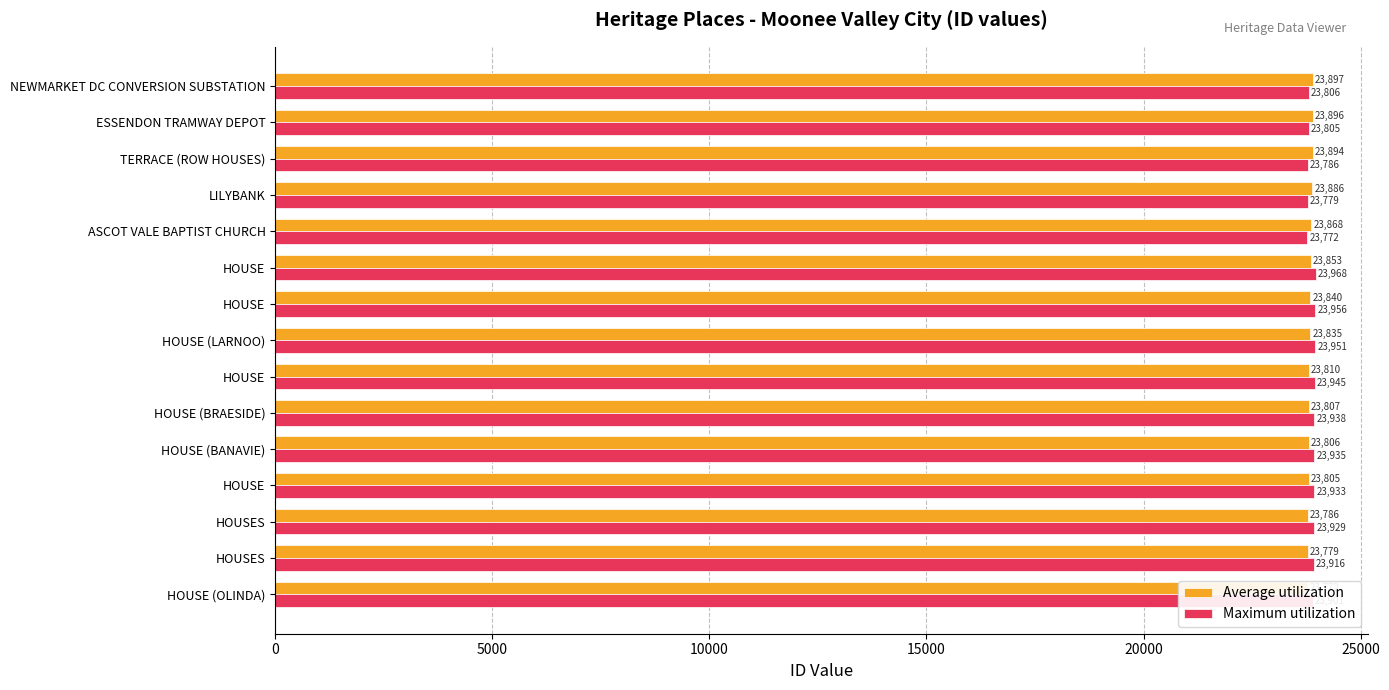

What is the difference between the highest and lowest values at HOUSES?

137